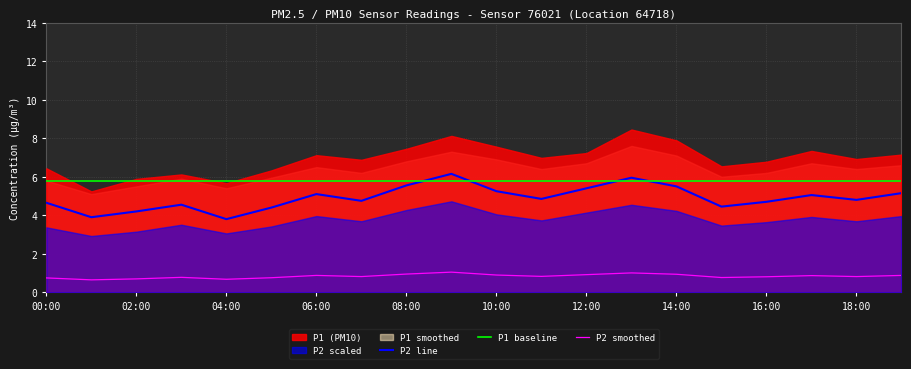

The value of P2 line at 15 is 7.3. True or false?

False